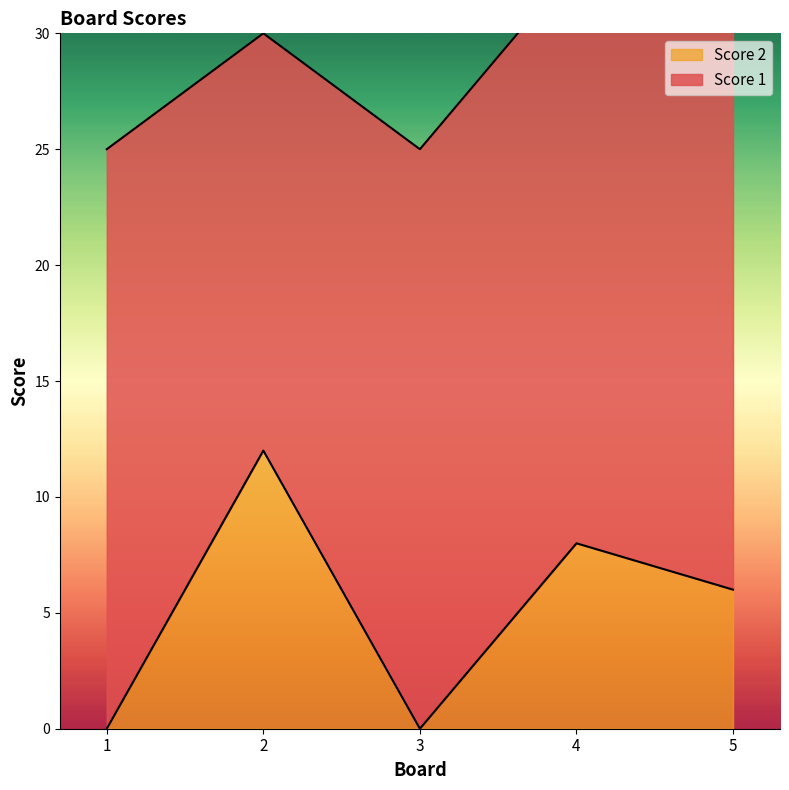

The Score 2 series shows 0 at 1. True or false?

True